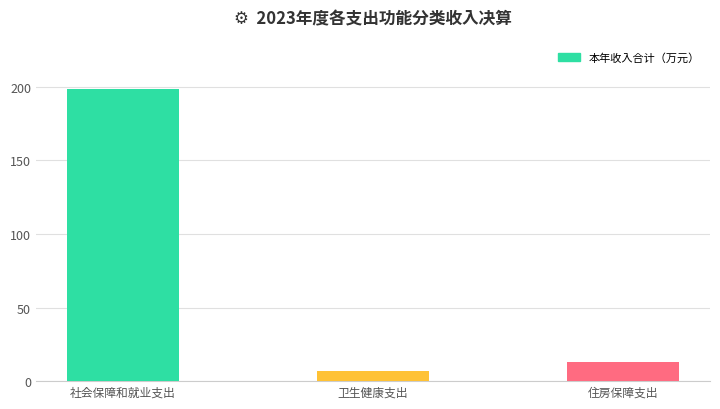

What position from the right is 住房保障支出?

1